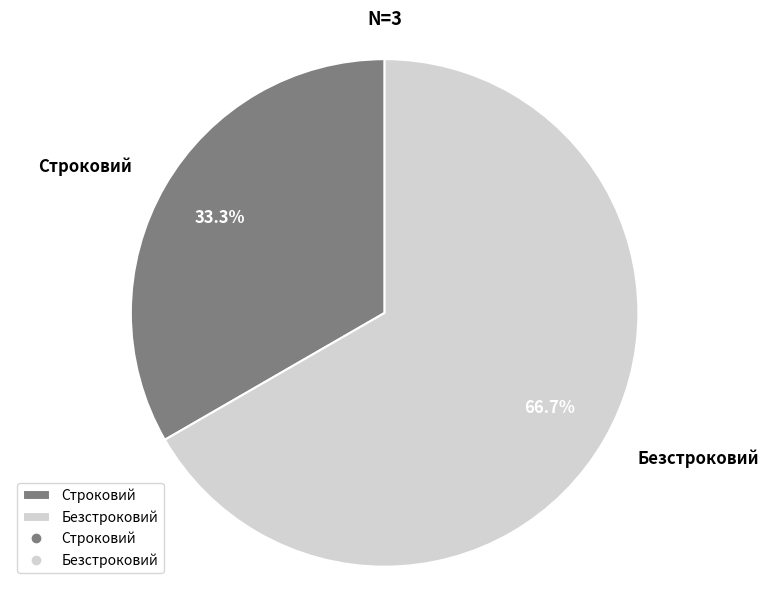

To the nearest percent, what is the average slice percentage?

50%